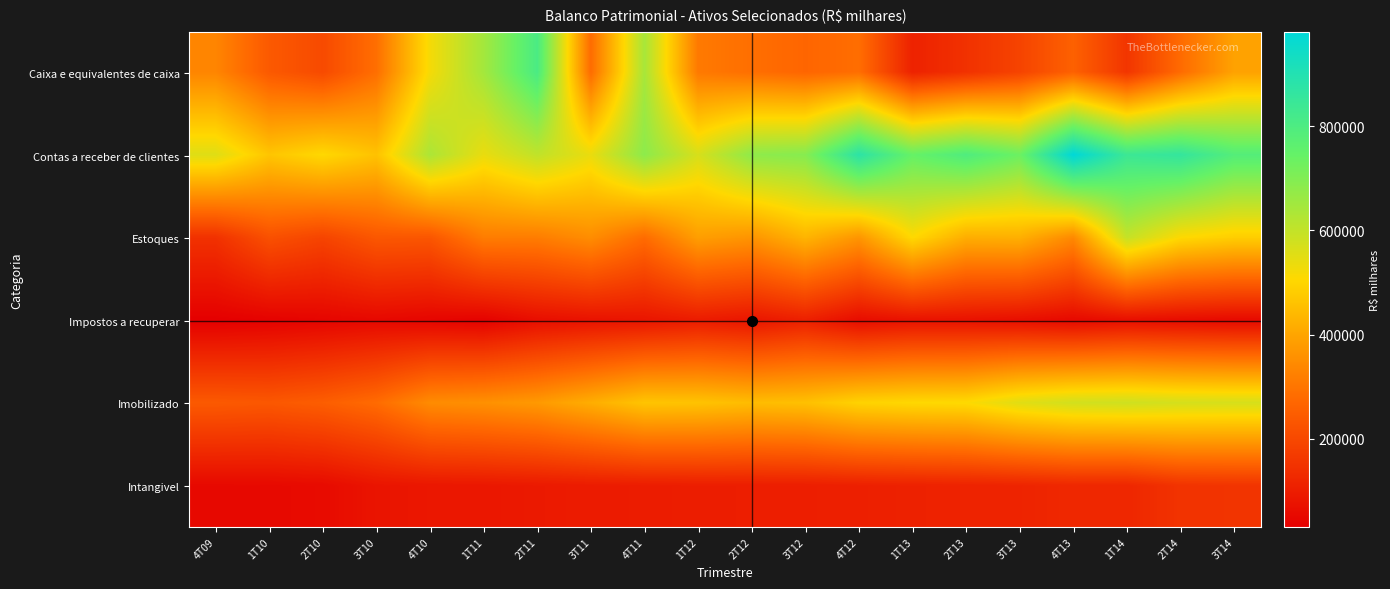

Reading right to left, list all the values displayed in this chart.

Caixa e equivalentes de caixa: 3T14=393525	2T14=278846	1T14=156223	4T13=257883	3T13=188674	2T13=147018	1T13=111265	4T12=285319	3T12=267709	2T12=286893	1T12=309719	4T11=641294	3T11=281068	2T11=806366	1T11=647474	4T10=521688	3T10=287231	2T10=204425	1T10=239859	4T09=333960
Contas a receber de clientes: 3T14=785239	2T14=859727	1T14=840446	4T13=981626	3T13=734596	2T13=795720	1T13=745066	4T12=878325	3T12=693409	2T12=679996	1T12=568725	4T11=682365	3T11=538425	2T11=603572	1T11=539383	4T10=634538	3T10=460339	2T10=506202	1T10=466493	4T09=556421
Estoques: 3T14=484004	2T14=507736	1T14=596254	4T13=342277	3T13=422059	2T13=418485	1T13=506867	4T12=367580	3T12=431536	2T12=364797	1T12=386472	4T11=281391	3T11=351125	2T11=317069	1T11=316514	4T10=232016	3T10=235073	2T10=190792	1T10=219582	4T09=147449
Impostos a recuperar: 3T14=53715	2T14=59293	1T14=65111	4T13=52699	3T13=65826	2T13=73219	1T13=74199	4T12=61398	3T12=105882	2T12=81626	1T12=95243	4T11=80891	3T11=74504	2T11=64721	1T11=36995	4T10=44343	3T10=50803	2T10=43794	1T10=36669	4T09=30815
Imobilizado: 3T14=569932	2T14=572788	1T14=582651	4T13=577326	3T13=553753	2T13=509808	1T13=505631	4T12=494092	3T12=456690	2T12=447995	1T12=462168	4T11=465311	3T11=417923	2T11=375984	1T11=358032	4T10=347448	3T10=280894	2T10=250561	1T10=236196	4T09=240424
Intangivel: 3T14=153818	2T14=151340	1T14=122055	4T13=123926	3T13=115832	2T13=112849	1T13=109959	4T12=106300	3T12=102328	2T12=101641	1T12=100749	4T11=98212	3T11=96294	2T11=91325	1T11=86931	4T10=85024	3T10=79556	2T10=57440	1T10=53211	4T09=52557